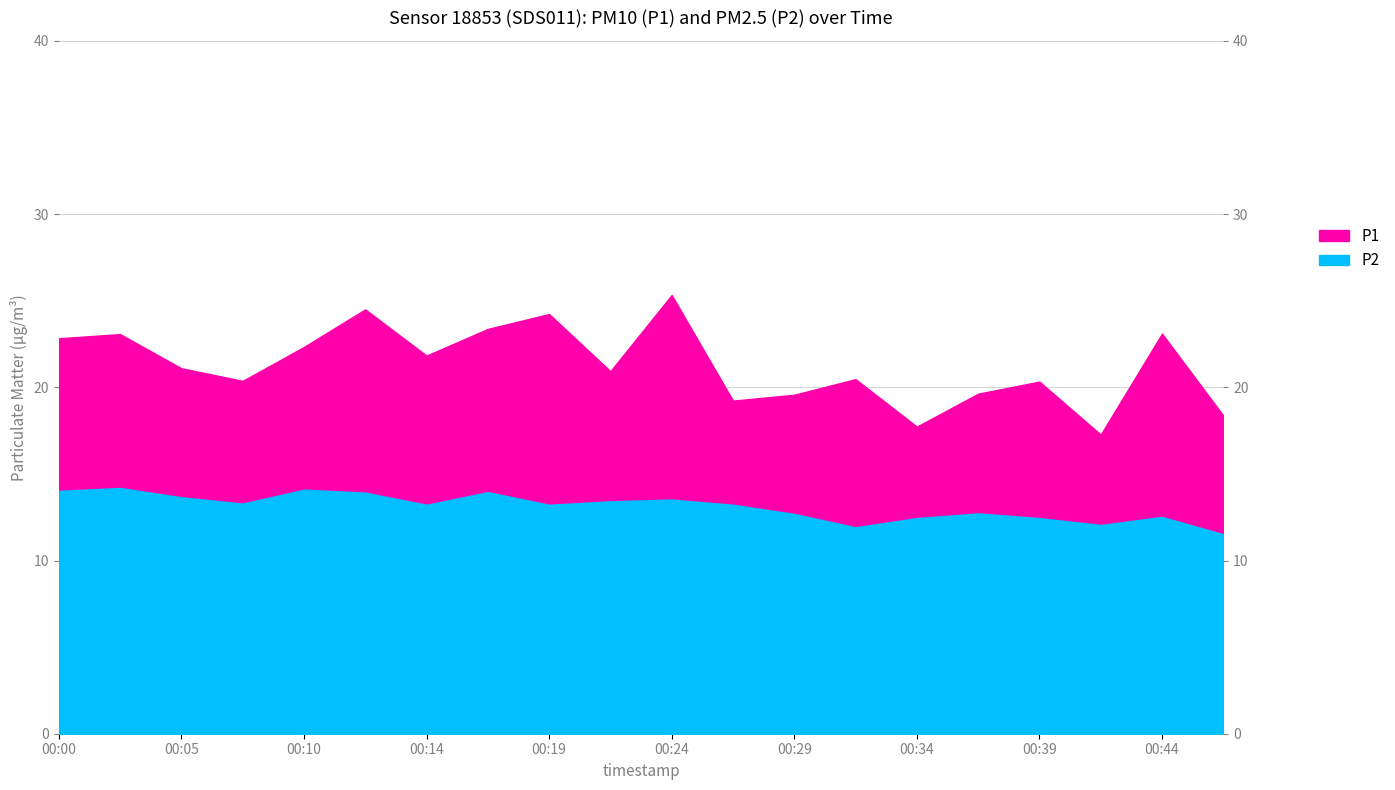

The P1 series shows 28.2 at 00:41. True or false?

False